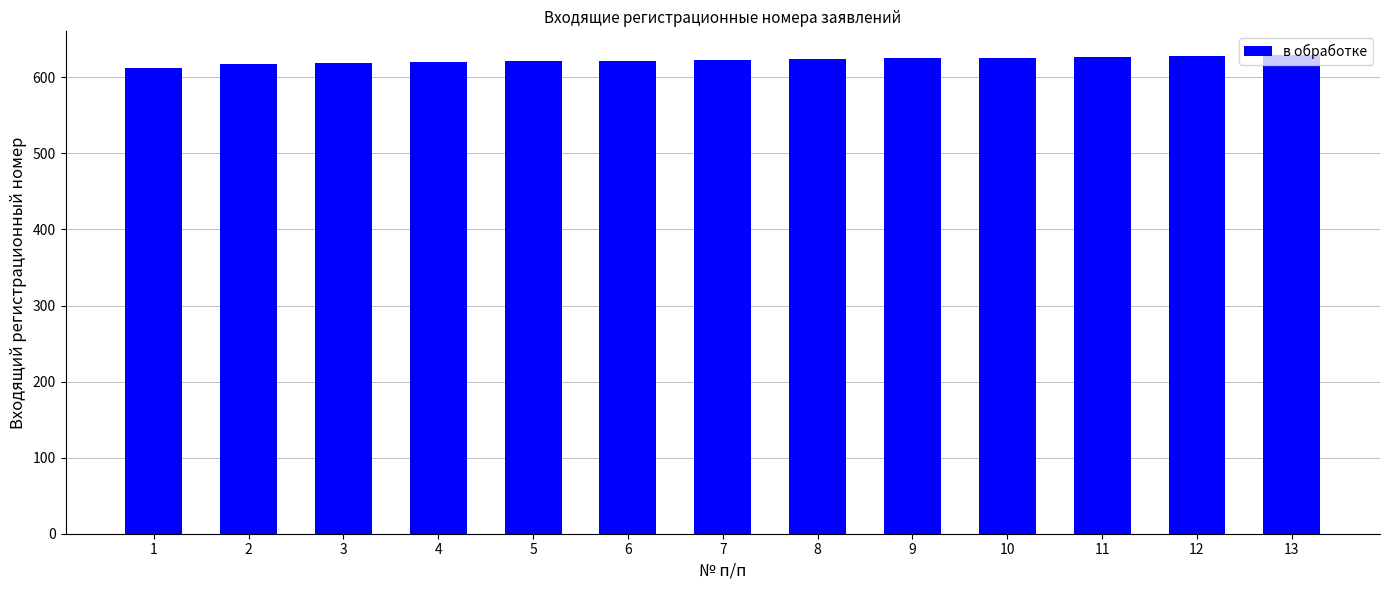

The value at 2 is 618. True or false?

True